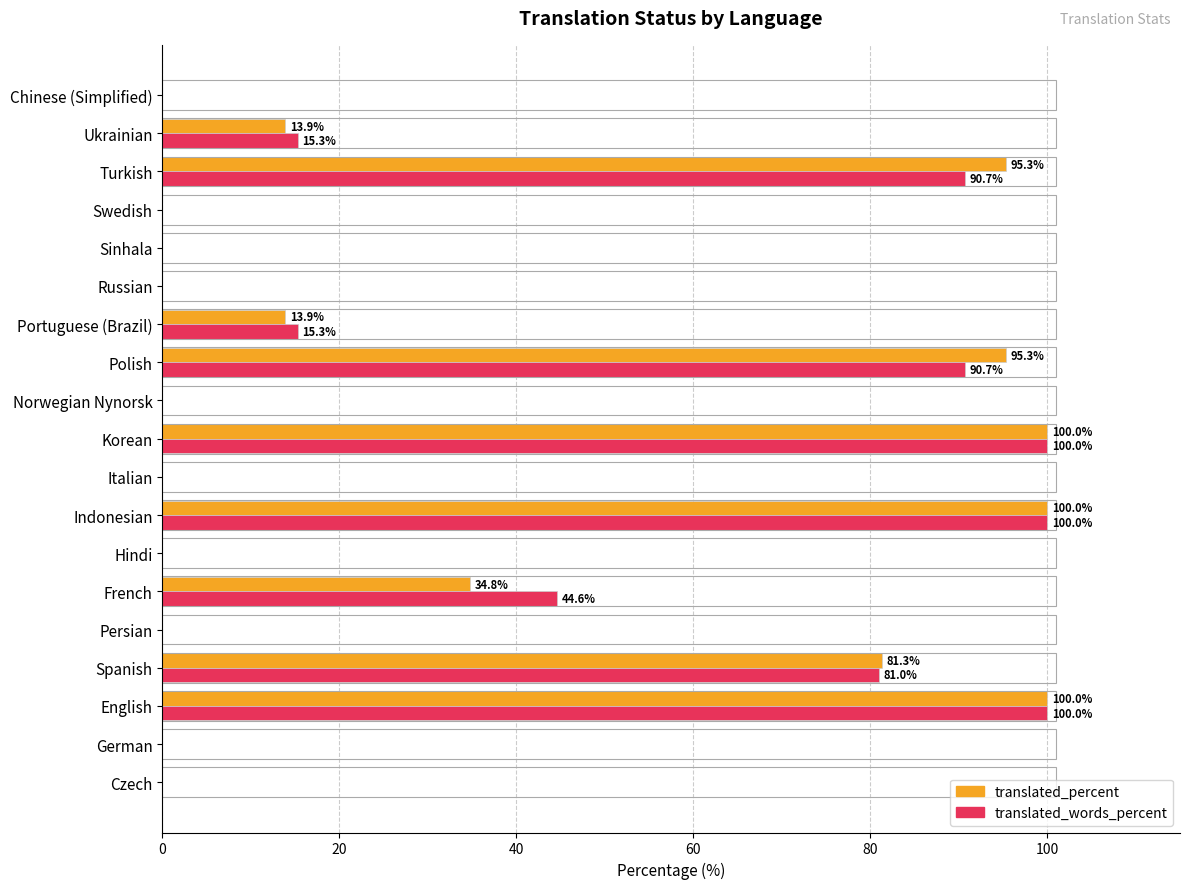

The translated_percent series shows 118.5 at Spanish. True or false?

False